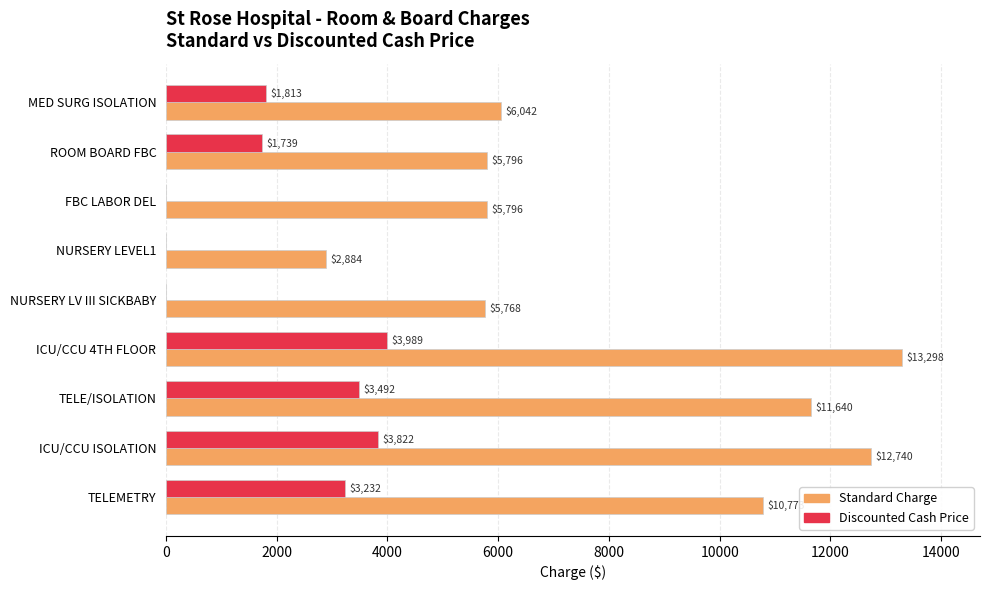

At which category is the sum across all series the highest?

ICU/CCU 4TH FLOOR